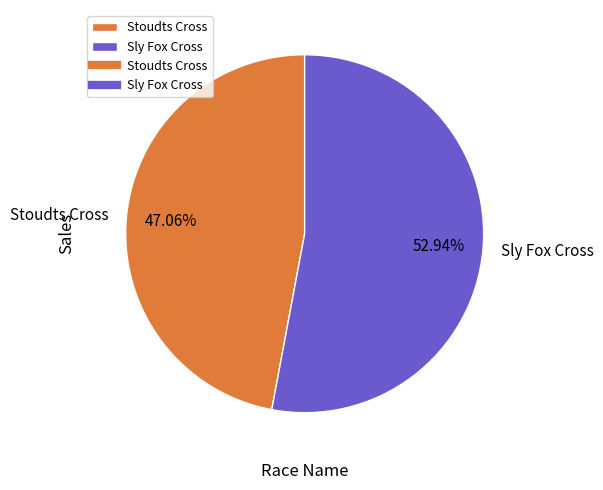

Combined, what portion of the pie is Sly Fox Cross and Stoudts Cross?

100.0%